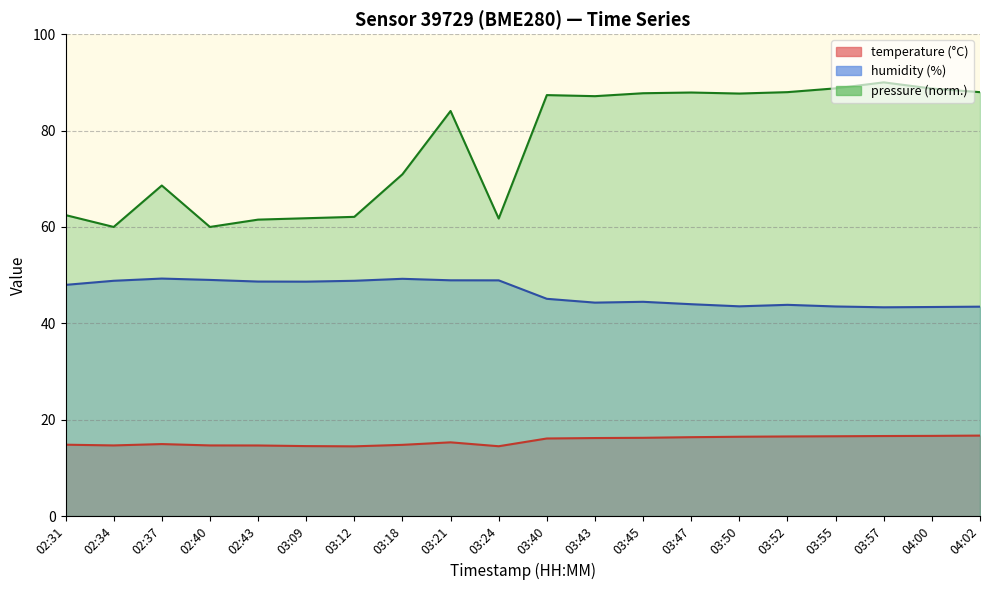

Which series has the largest total across all categories?

humidity